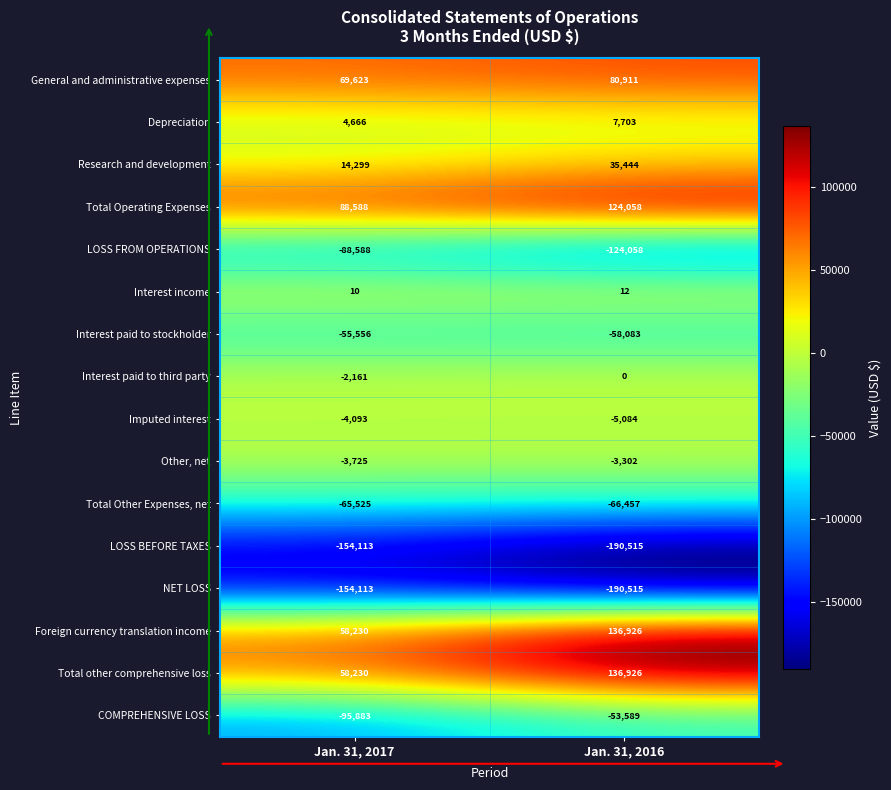

What is the sum of the Foreign currency translation income values at Jan. 31, 2016 and Jan. 31, 2017?

195156